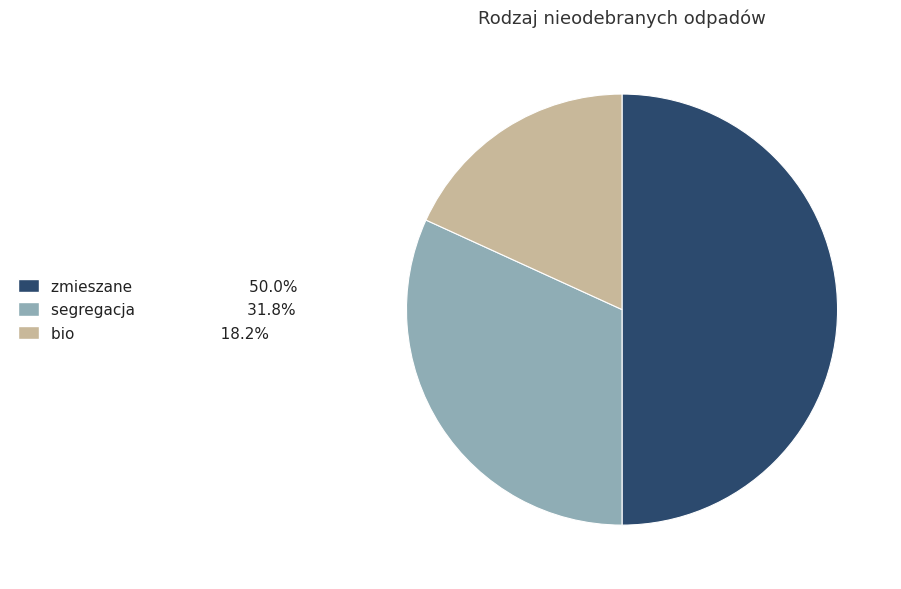

How many segments does this pie chart have?

3